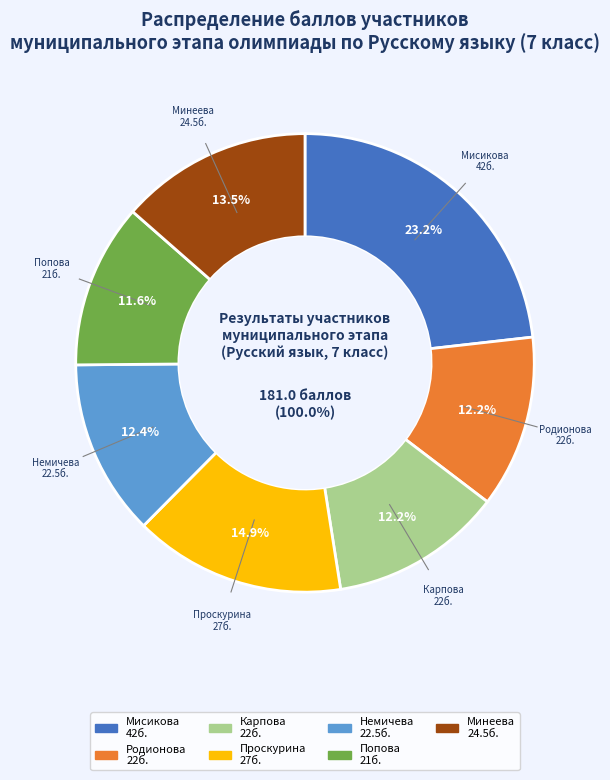

To the nearest percent, what is the combined percentage of Родионова Вероника and Попова Анастасия?

24%